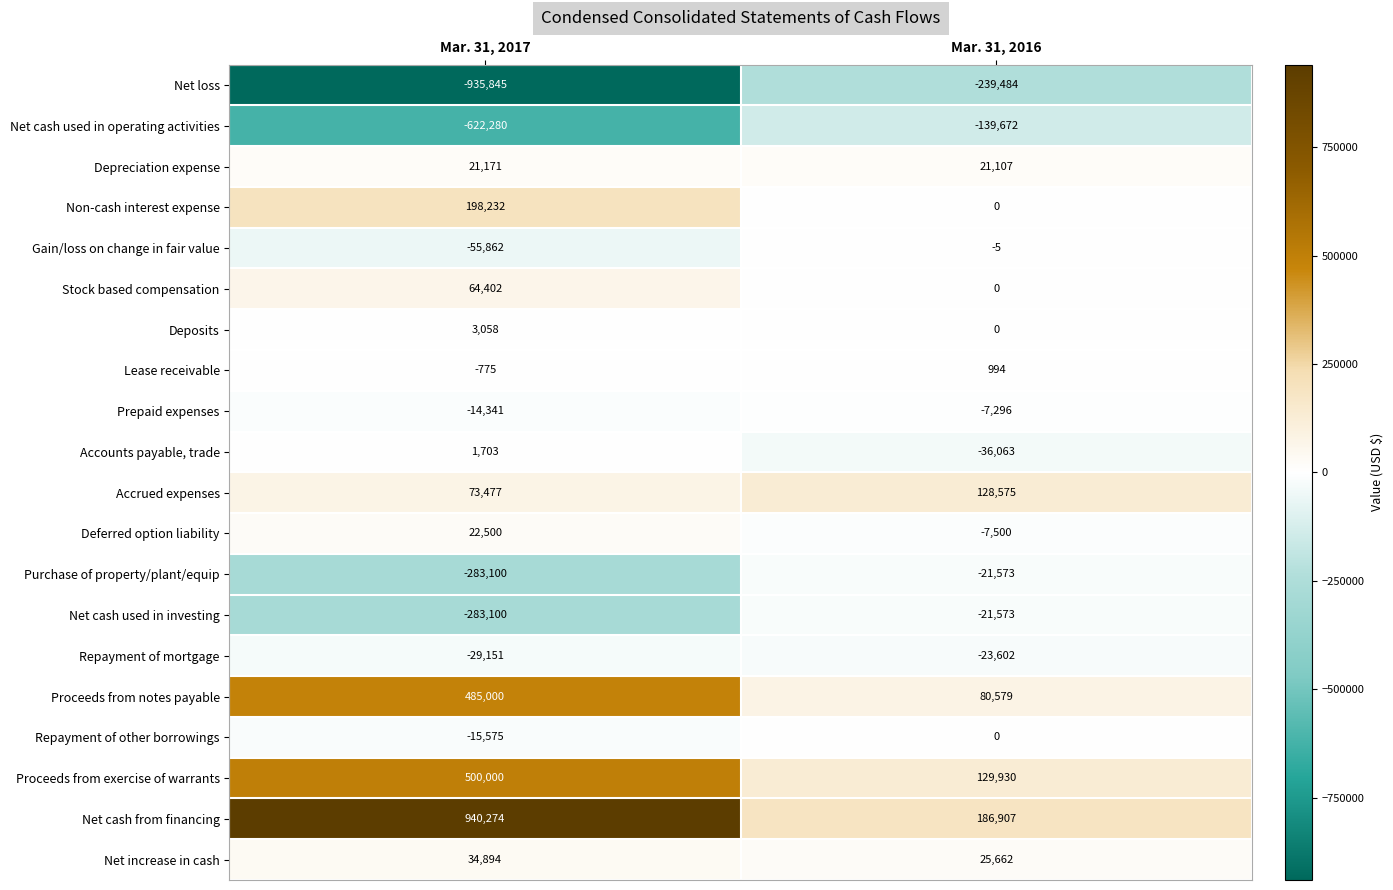

Which series has the largest total across all categories?

Net cash from financing